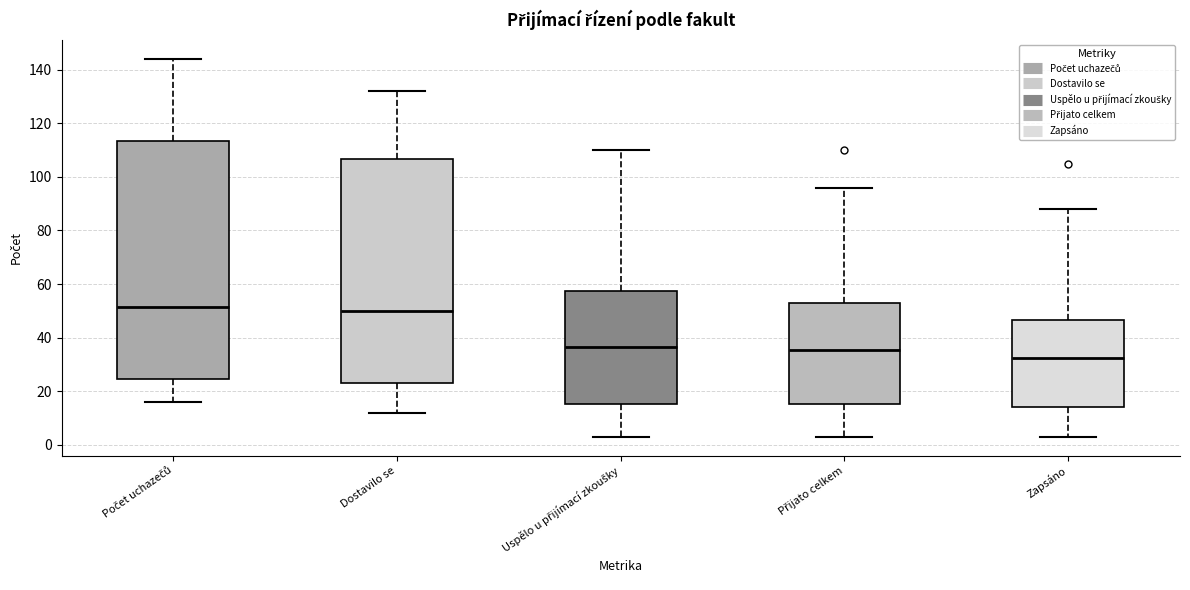

Comparing the boxes themselves (not the whiskers), which one is the tallest?

Počet uchazečů